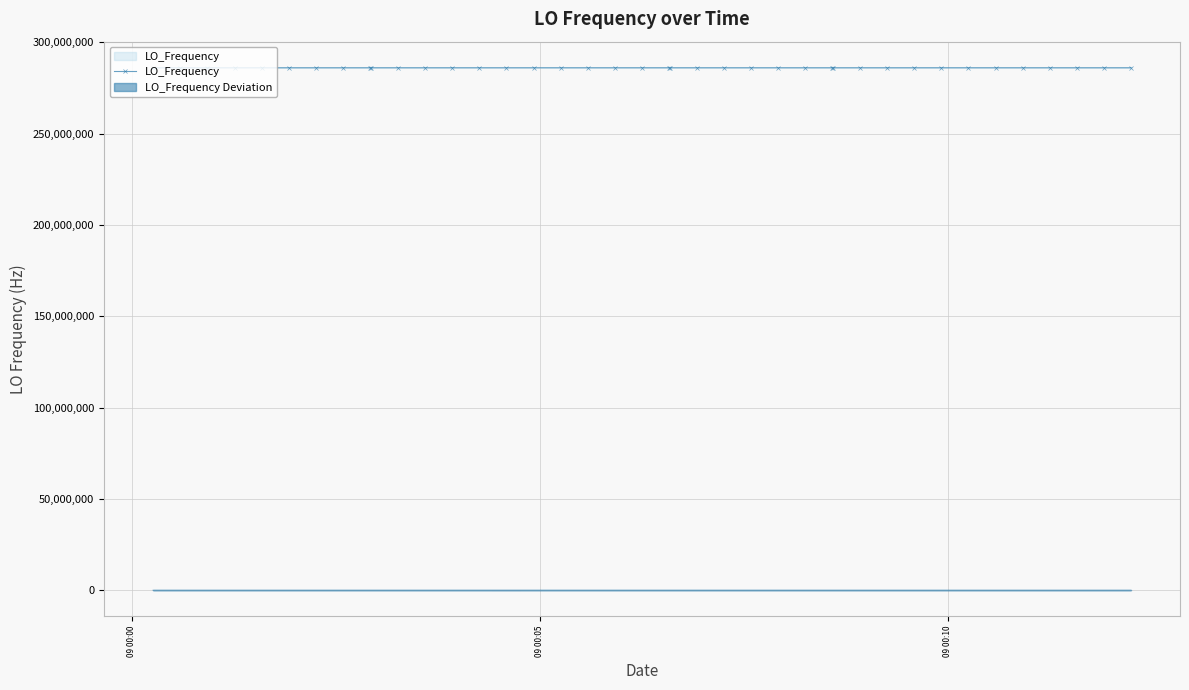

True or false: LO_Frequency Deviation and LO_Frequency intersect in this chart.

False